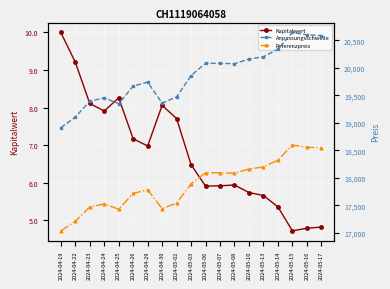

What is the sum of the Anpassungsschwelle values at 2024-05-03 and 2024-04-22?

38962.9